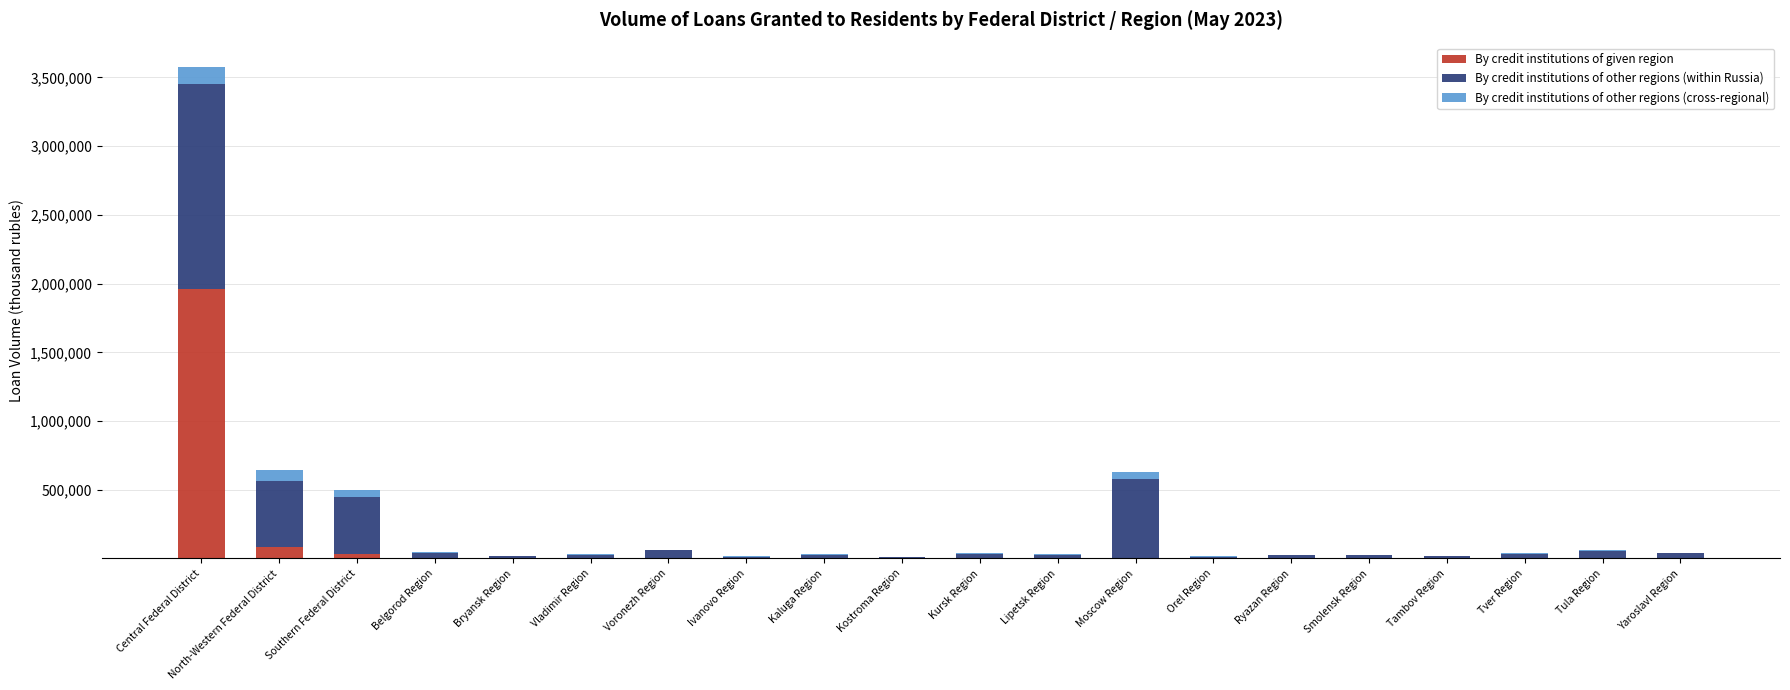

At which category is the sum across all series the highest?

Central Federal District